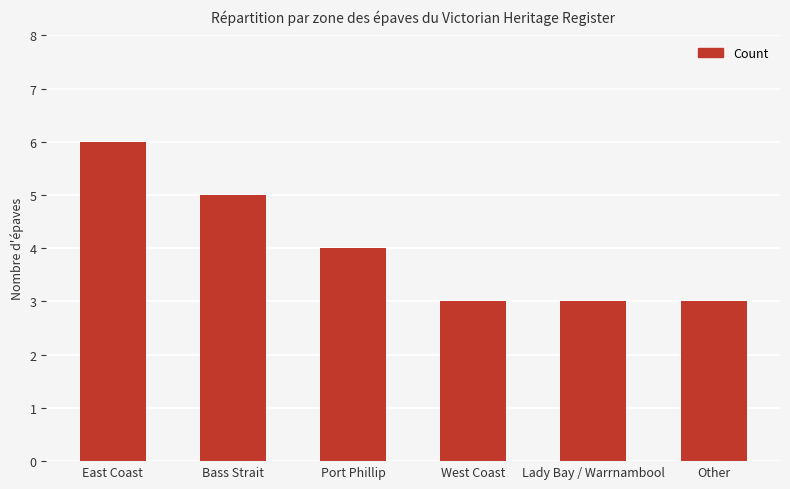

The value at West Coast is 5. True or false?

False